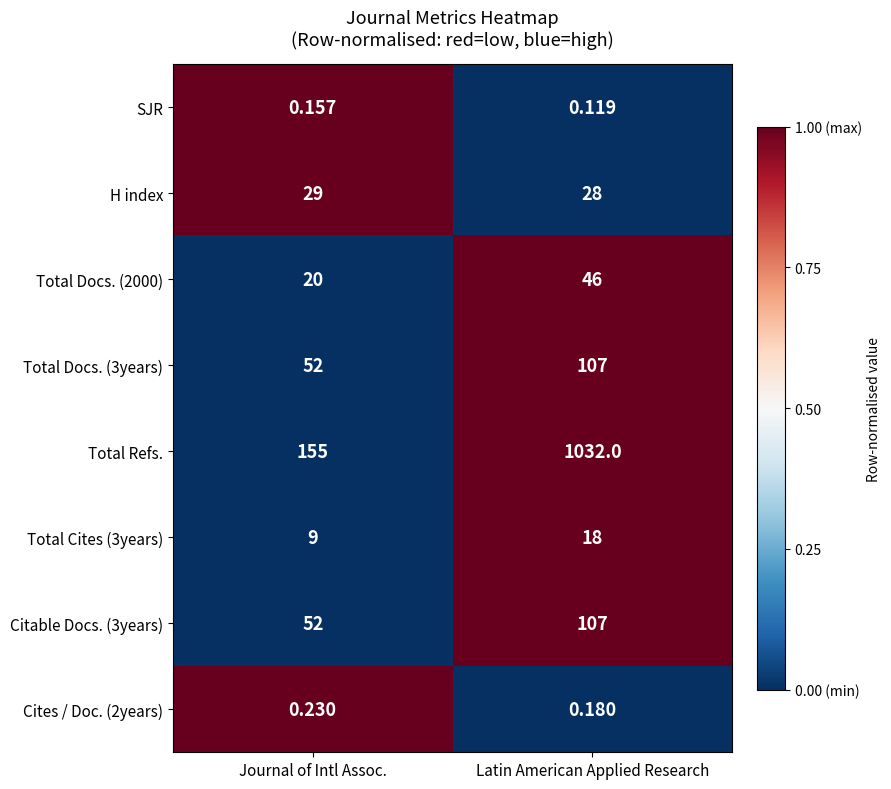

How many data points does each series have?

2